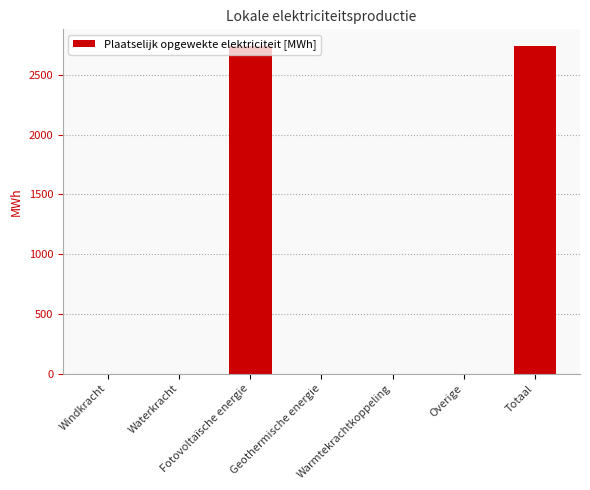

What is the maximum value shown in the chart?

2743.7